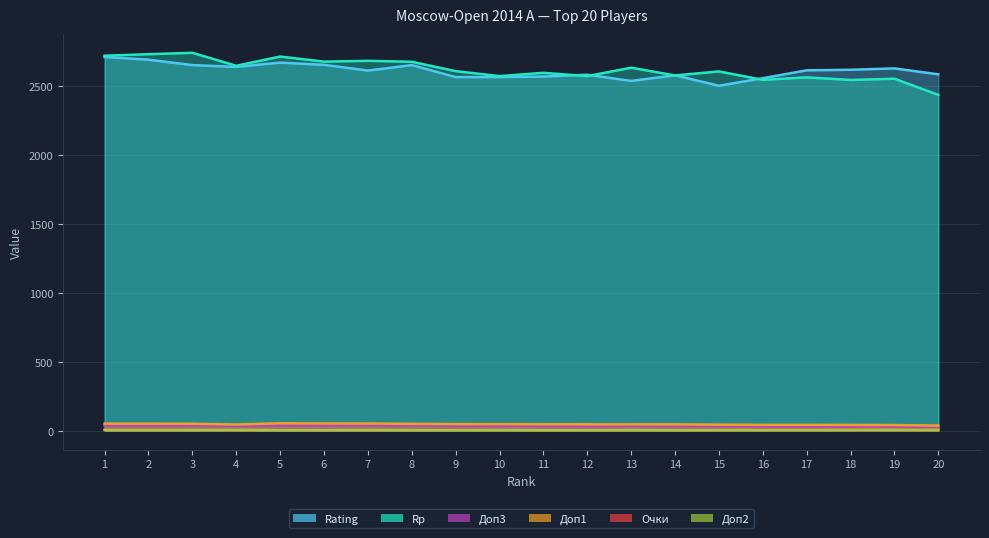

Reading left to right, extract all data points from this chart.

Rating: 1=2710.0	2=2690.0	3=2651.0	4=2638.0	5=2669.0	6=2653.0	7=2611.0	8=2651.0	9=2564.0	10=2564.0	11=2568.0	12=2581.0	13=2536.0	14=2577.0	15=2501.0	16=2556.0	17=2613.0	18=2617.0	19=2627.0	20=2584.0
Rp: 1=2719.0	2=2730.0	3=2740.0	4=2646.0	5=2713.0	6=2676.0	7=2682.0	8=2675.0	9=2607.0	10=2571.0	11=2595.0	12=2571.0	13=2632.0	14=2576.0	15=2605.0	16=2544.0	17=2562.0	18=2543.0	19=2552.0	20=2435.0
Доп3: 1=35.0	2=35.0	3=37.0	4=32.5	5=37.5	6=36.0	7=37.0	8=37.5	9=34.5	10=32.5	11=33.5	12=31.5	13=34.0	14=33.5	15=33.0	16=30.5	17=29.5	18=28.5	19=29.0	20=25.0
Доп1: 1=50.5	2=50.5	3=50.0	4=44.5	5=53.5	6=52.0	7=51.5	8=49.5	9=47.5	10=47.0	11=46.5	12=46.0	13=45.5	14=45.5	15=43.5	16=42.0	17=42.0	18=41.5	19=40.5	20=36.5
Очки: 1=7.0	2=7.0	3=7.0	4=7.0	5=6.5	6=6.5	7=6.5	8=6.5	9=6.5	10=6.5	11=6.5	12=6.5	13=6.5	14=6.5	15=6.5	16=6.5	17=6.5	18=6.5	19=6.5	20=6.5
Доп2: 1=5.0	2=5.0	3=5.0	4=6.0	5=4.0	6=4.0	7=5.0	8=4.0	9=4.0	10=5.0	11=4.0	12=4.0	13=5.0	14=4.0	15=5.0	16=5.0	17=5.0	18=6.0	19=6.0	20=6.0